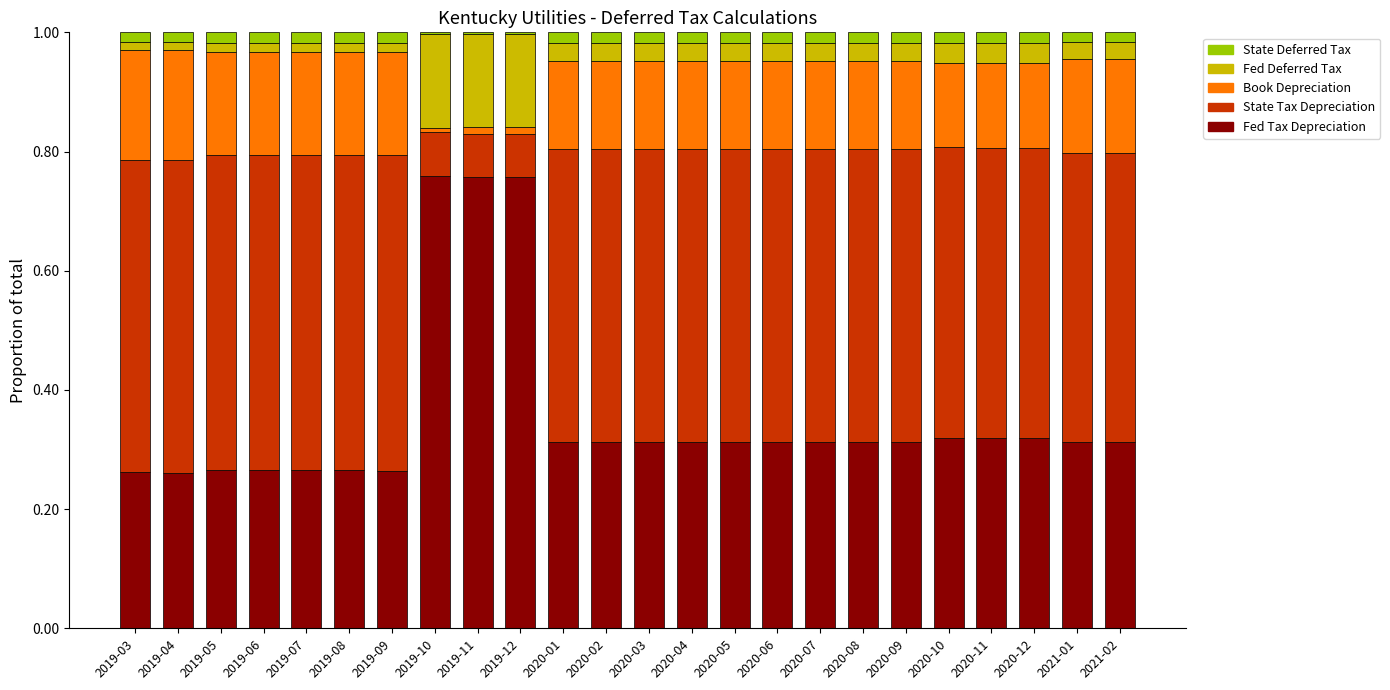

What is the sum of all Fed Tax Depreciation values?

8.5